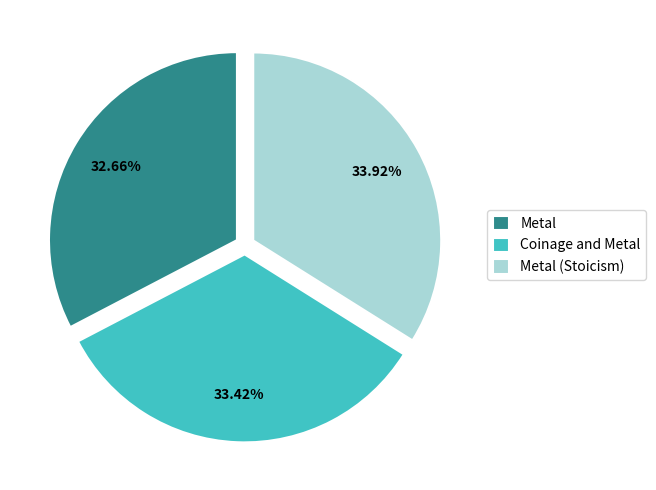

Which slice is the smallest?

Metal